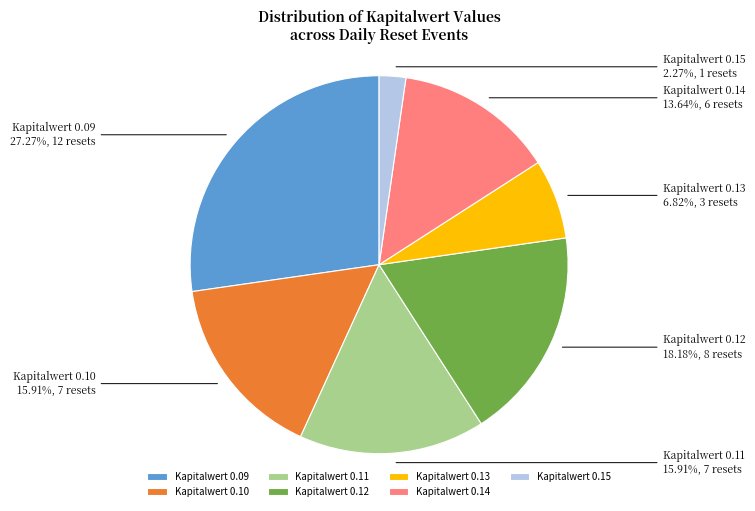

Which category has the biggest portion of the pie?

Kapitalwert 0.09